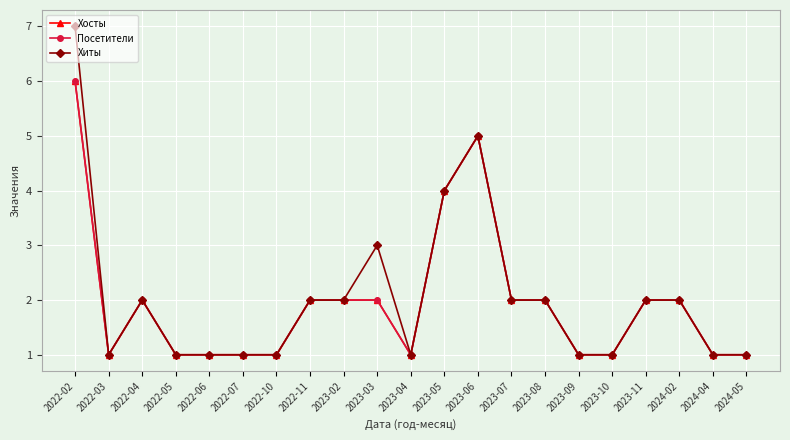

Where is the first local minimum for Хиты?

2022-03